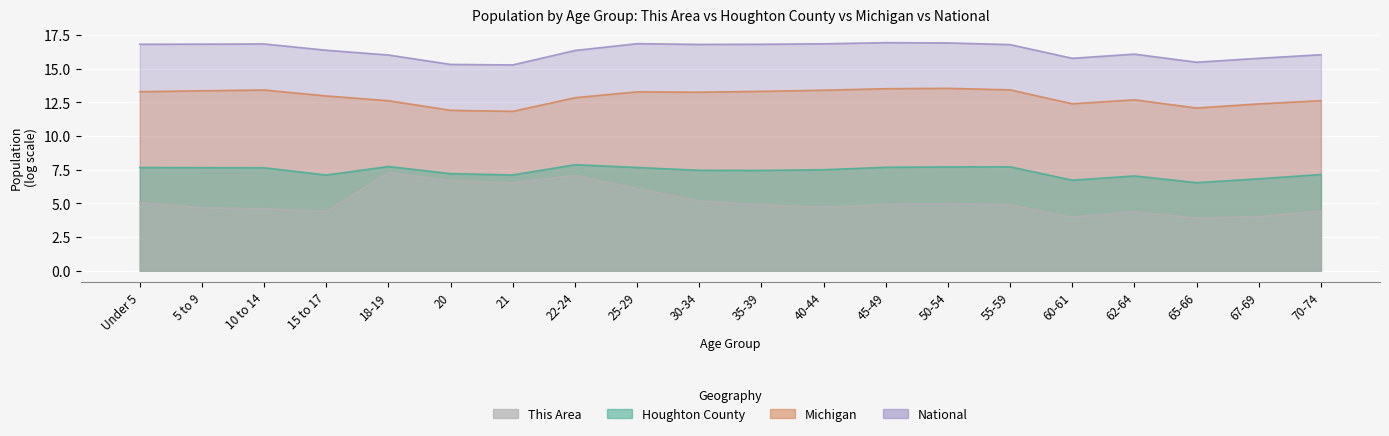

The value of Houghton County at 70-74 is 7.1. True or false?

True